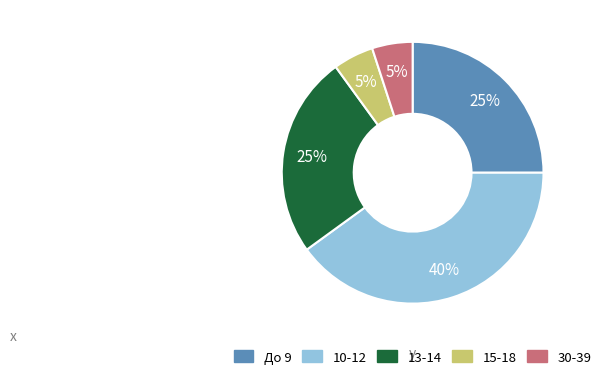

Is it true that 15-18 is 5% of the pie?

True